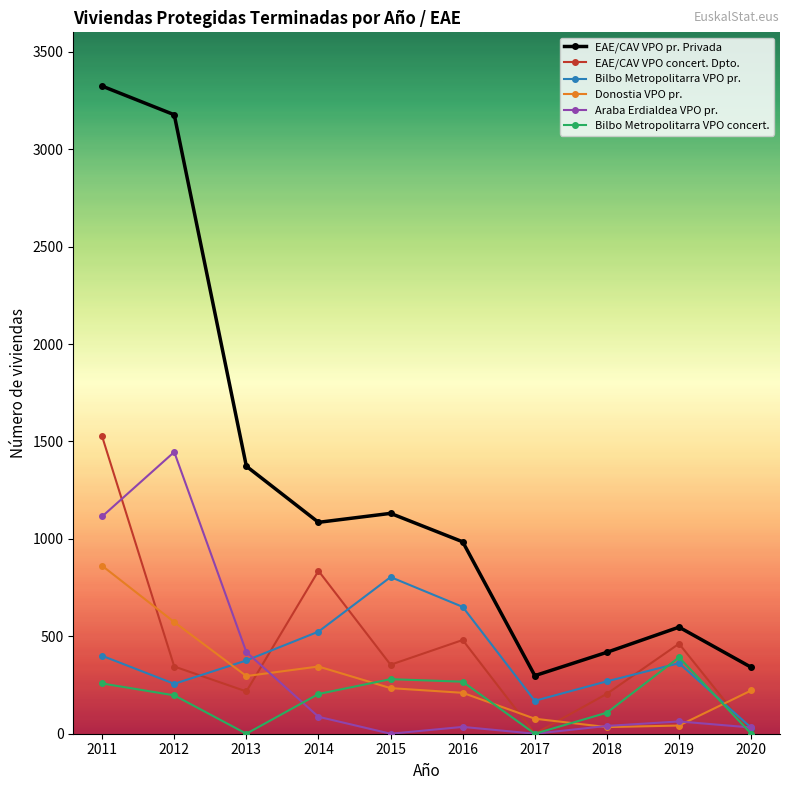

In Araba Erdialdea VPO pr., how many points are lower than both neighbors (excluding endpoints)?

2